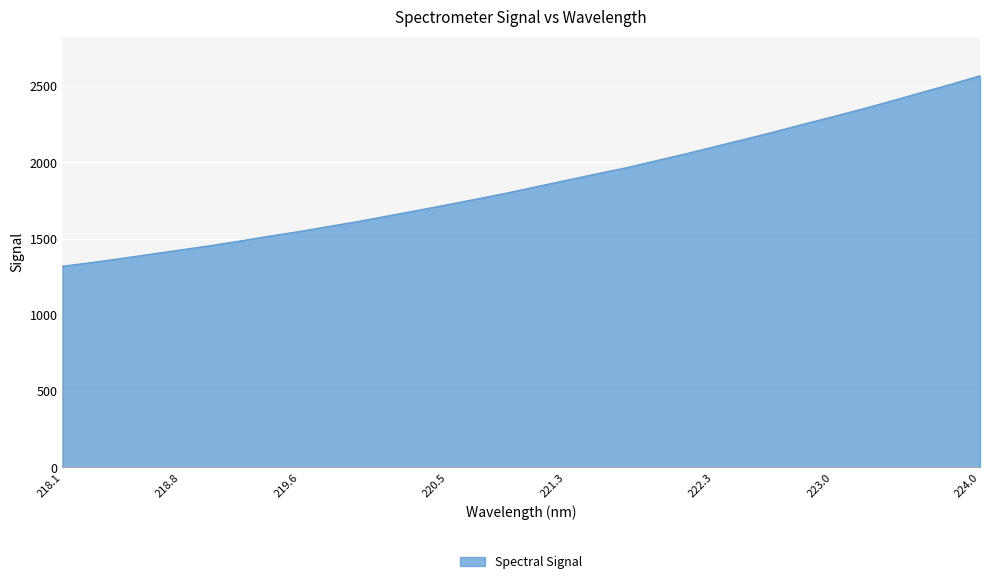

What is the maximum value shown in the chart?

2568.2